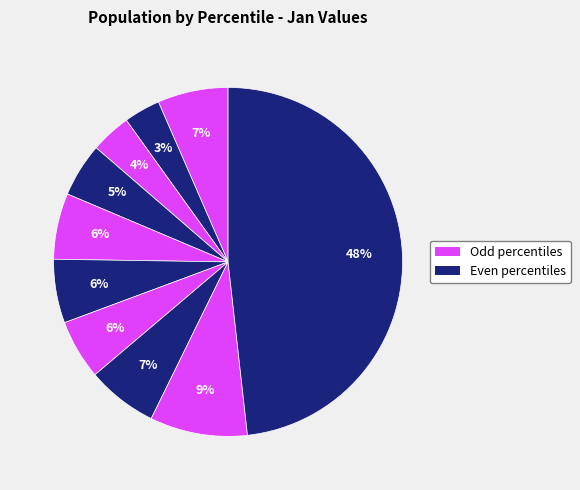

How many segments does this pie chart have?

10